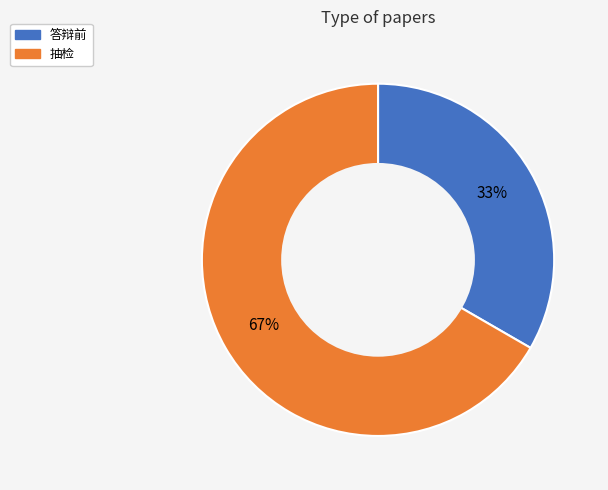

Which category has the smallest portion of the pie?

答辩前